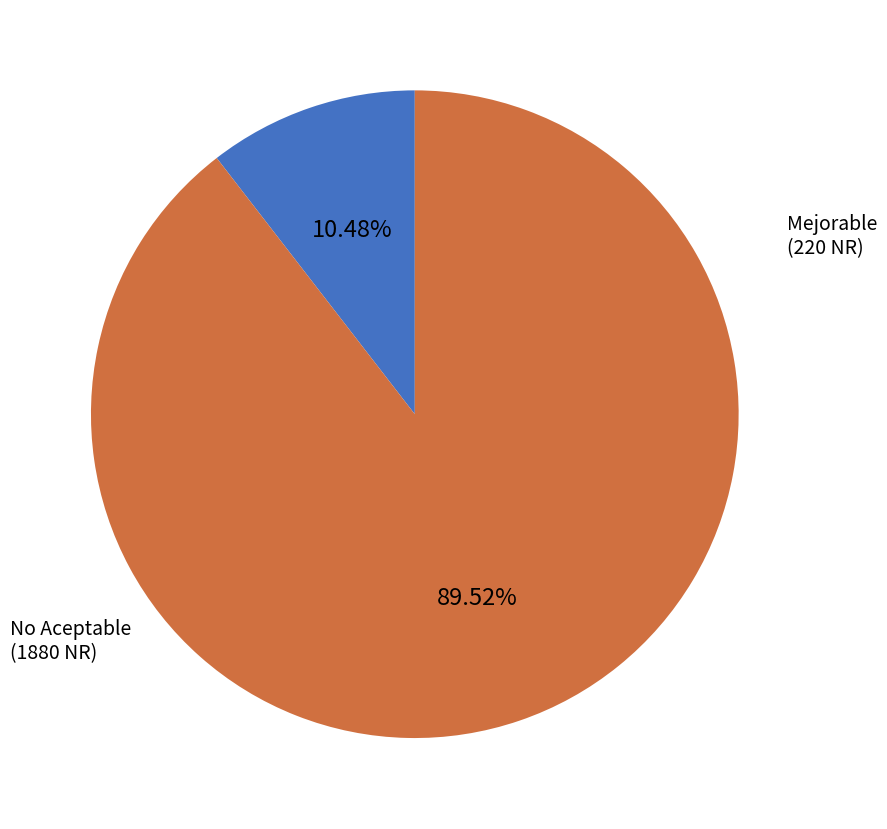

Is there any slice that represents more than half of the pie?

Yes